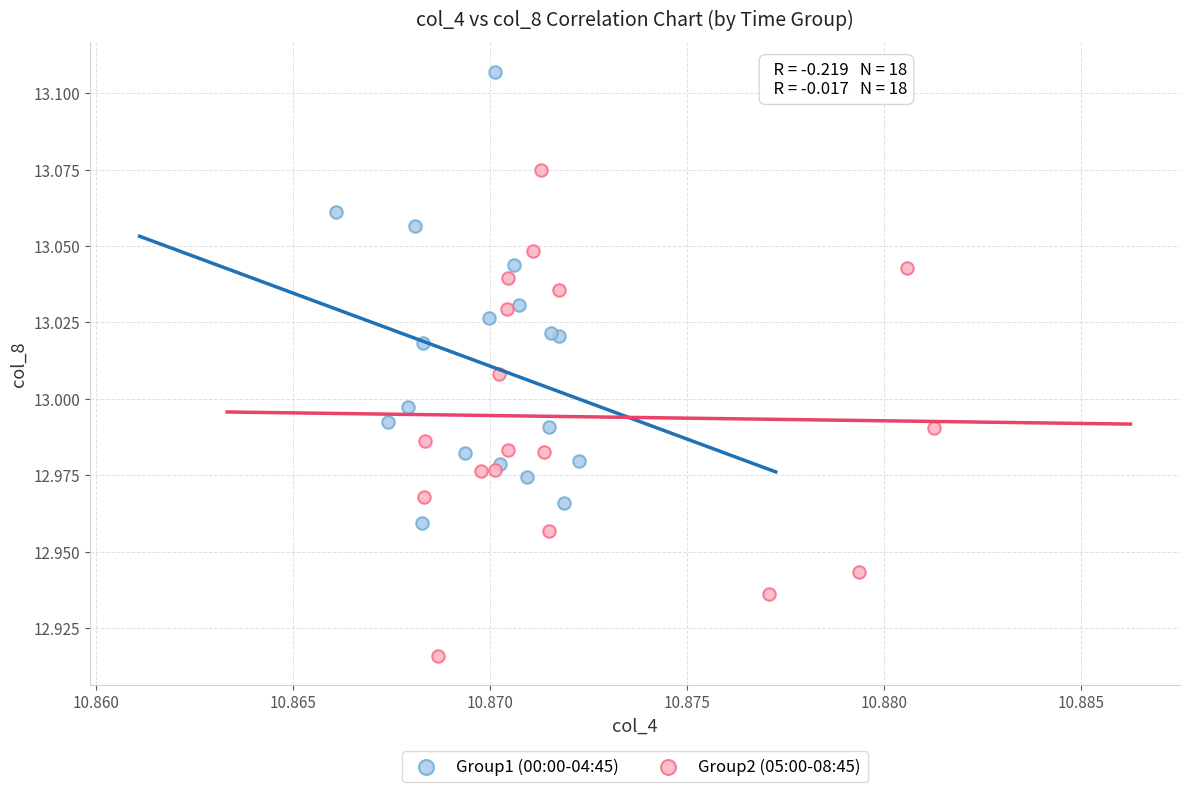

Which series contains the highest Y value?

Group1 (00:00-04:45)